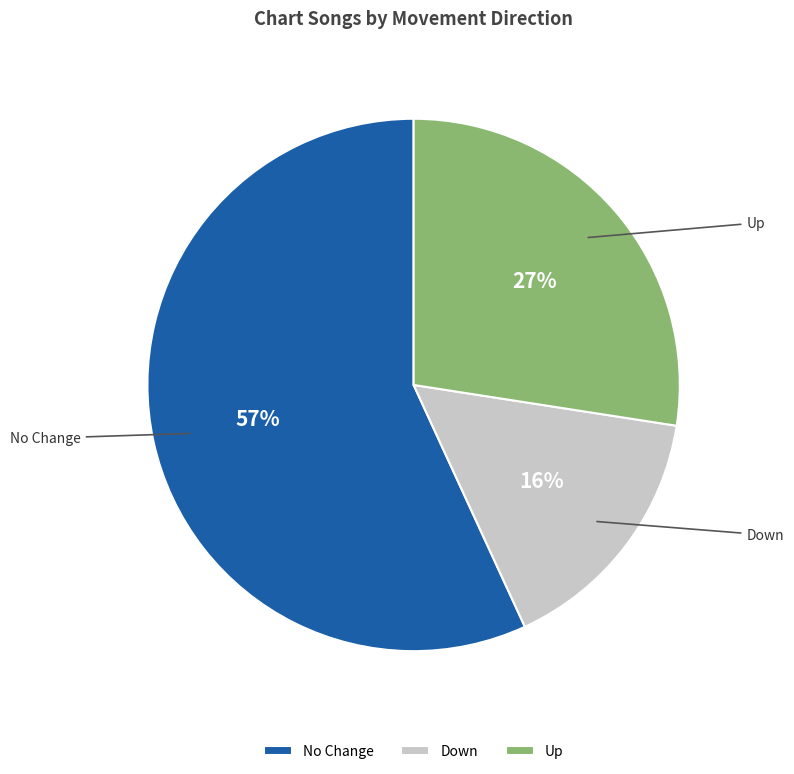

Does Down account for over 50% of the chart?

No